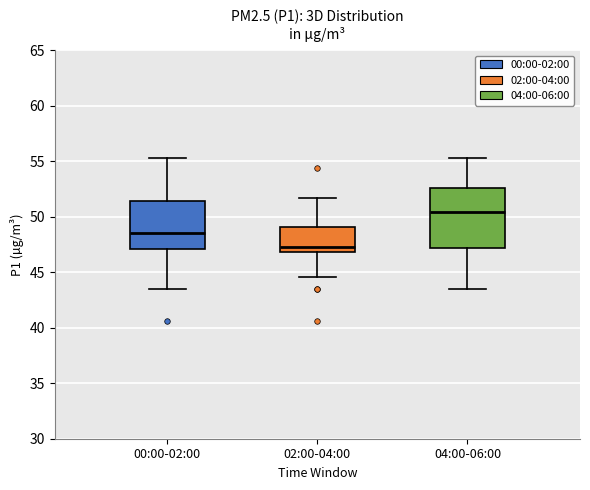

Where does the upper whisker of the box for 00:00-02:00 end on the y-axis? The values are not printed on the chart, so give them approximately, as read against the axis.

55.5